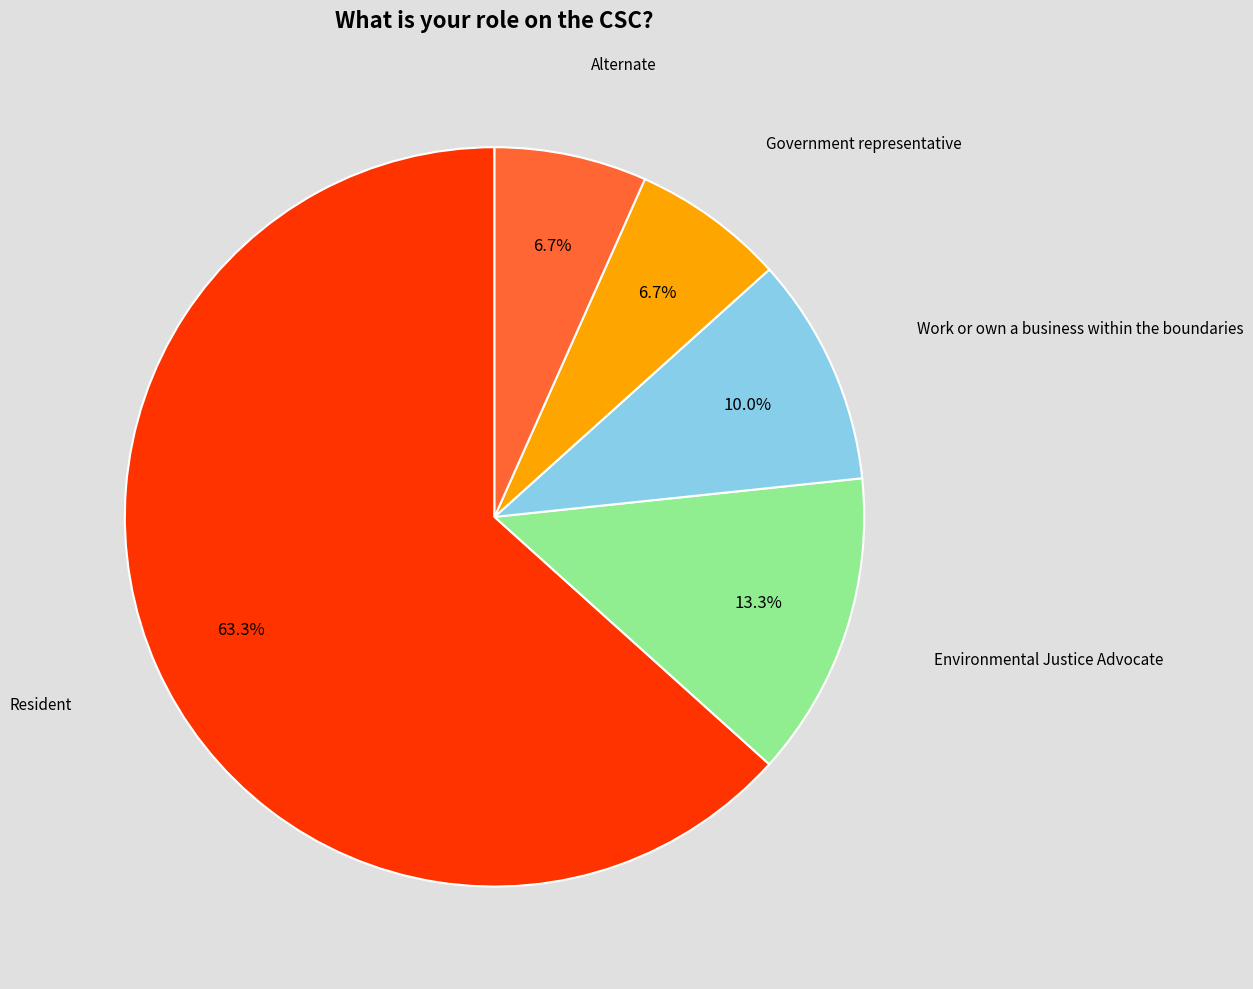

Count the number of slices in the pie.

5